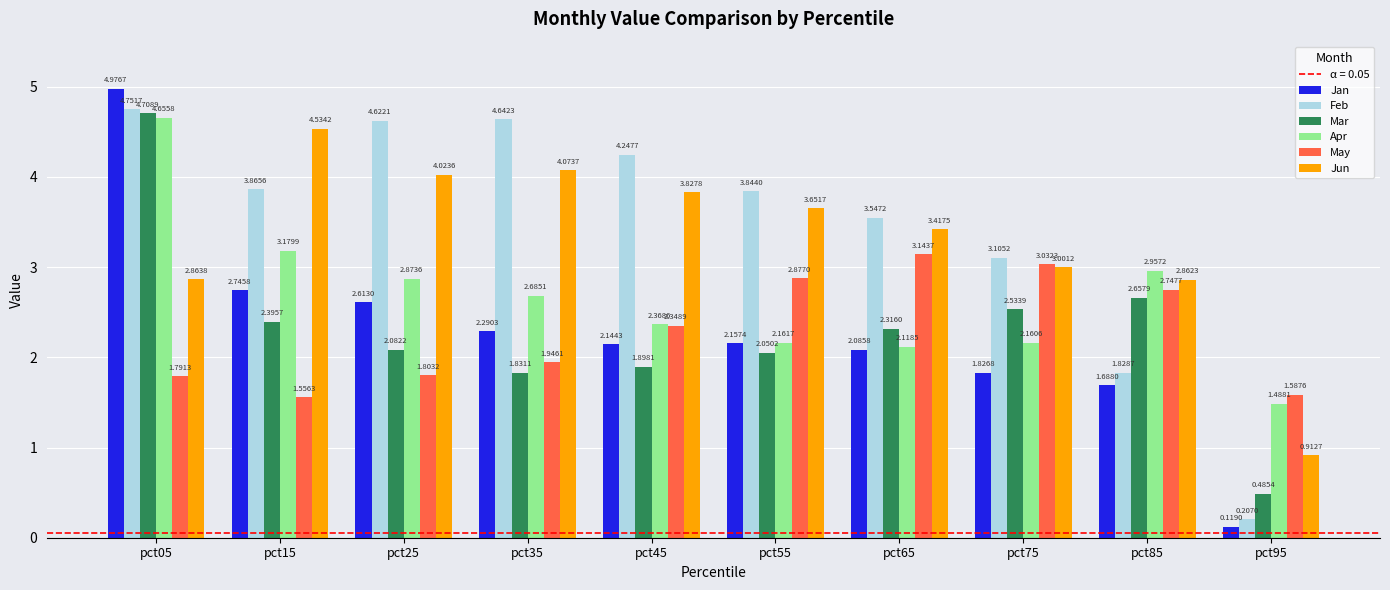

Rank the series by their maximum value, from highest to lowest.

Jan, Feb, Mar, Apr, Jun, May